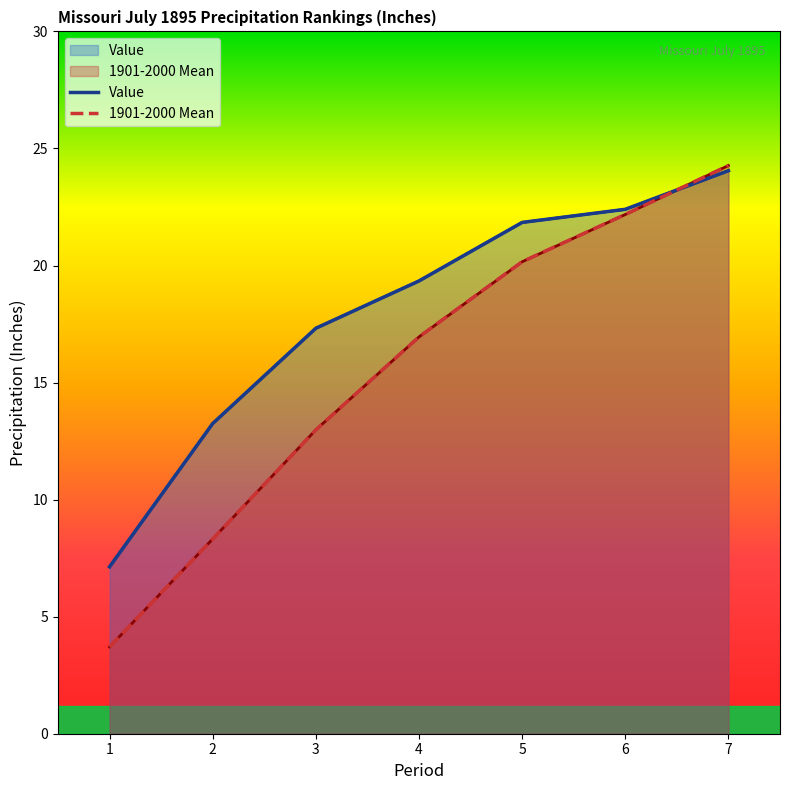

Does the chart display data point markers on the line(s)?

No